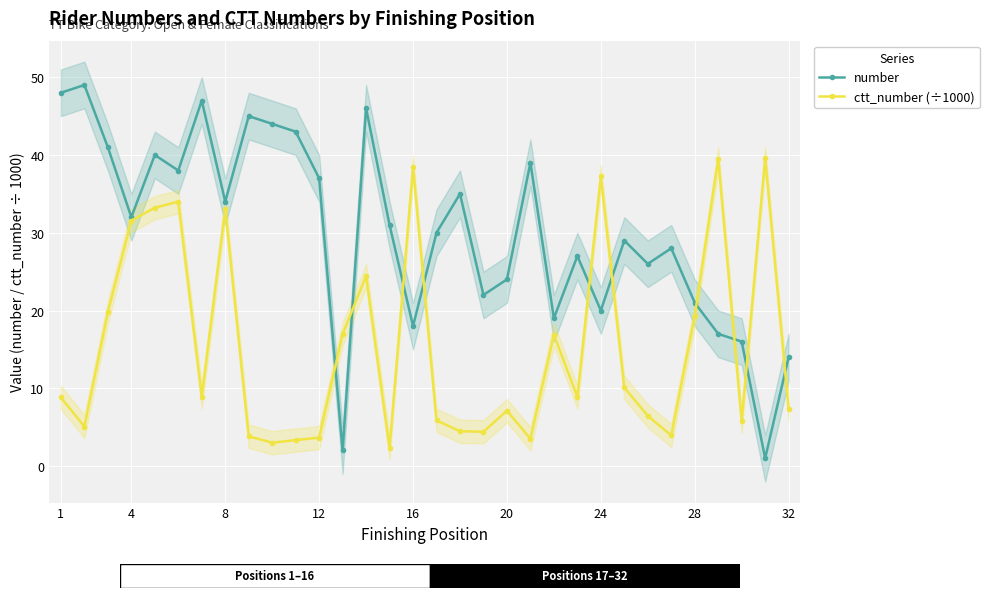

True or false: ctt_number (÷1000) has more than 2 points higher than both neighbors.

True